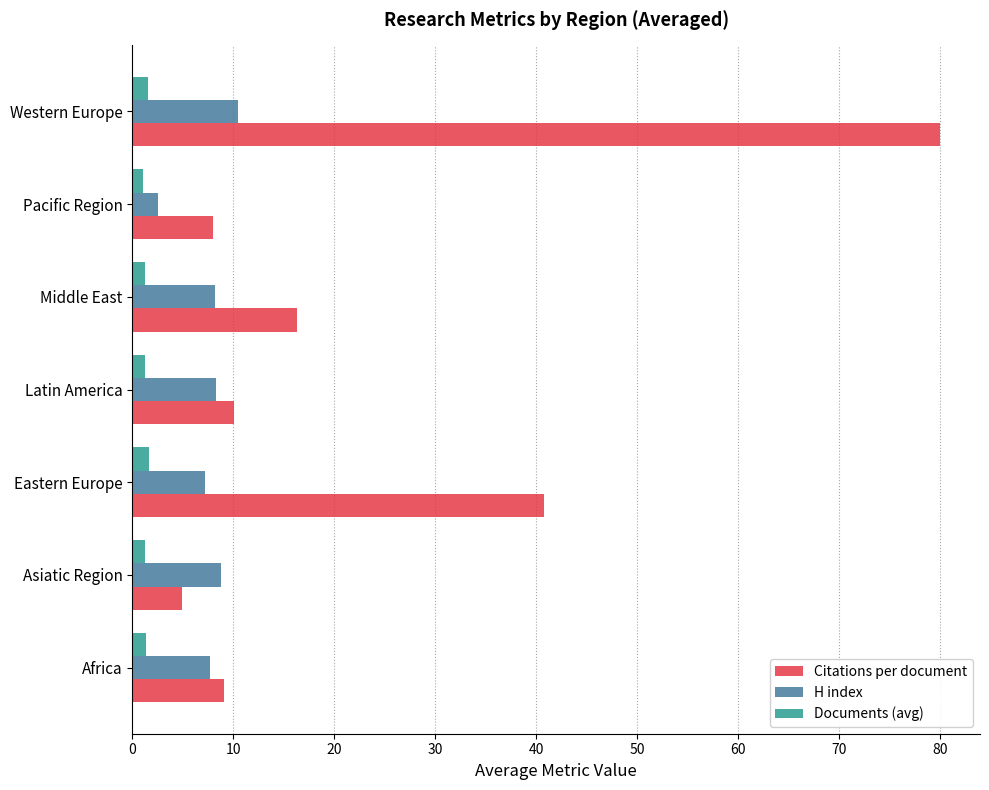

Which series changed the most between Asiatic Region and Western Europe?

Citations per document